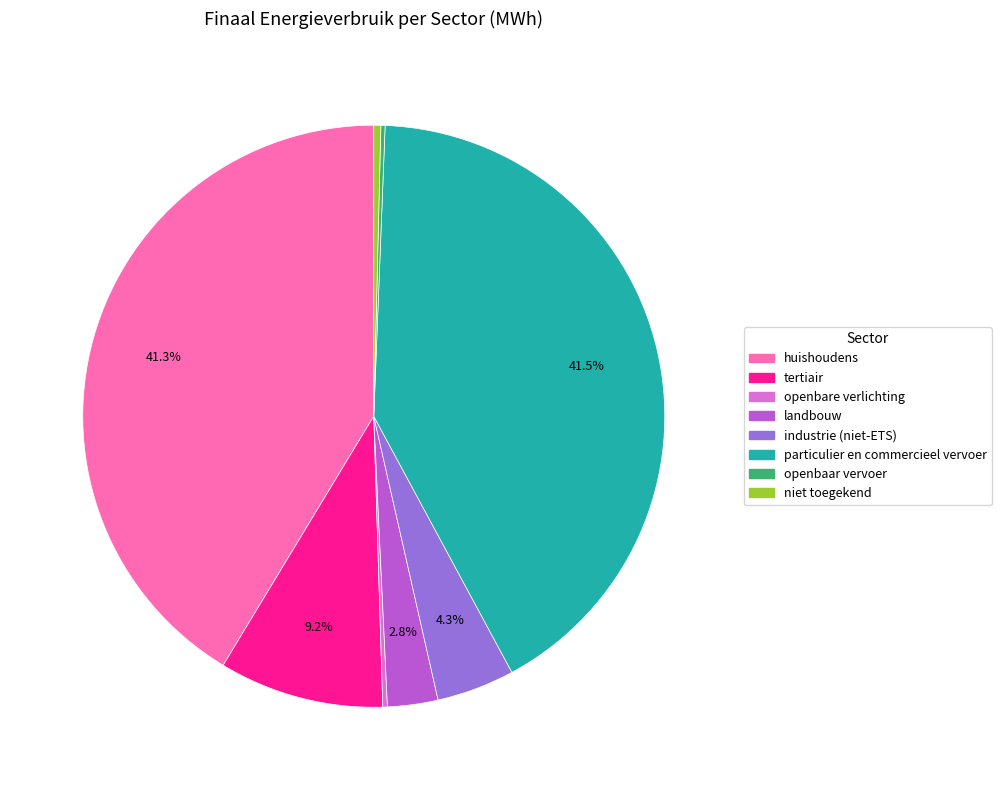

What portion of the pie excludes tertiair?

90.8%